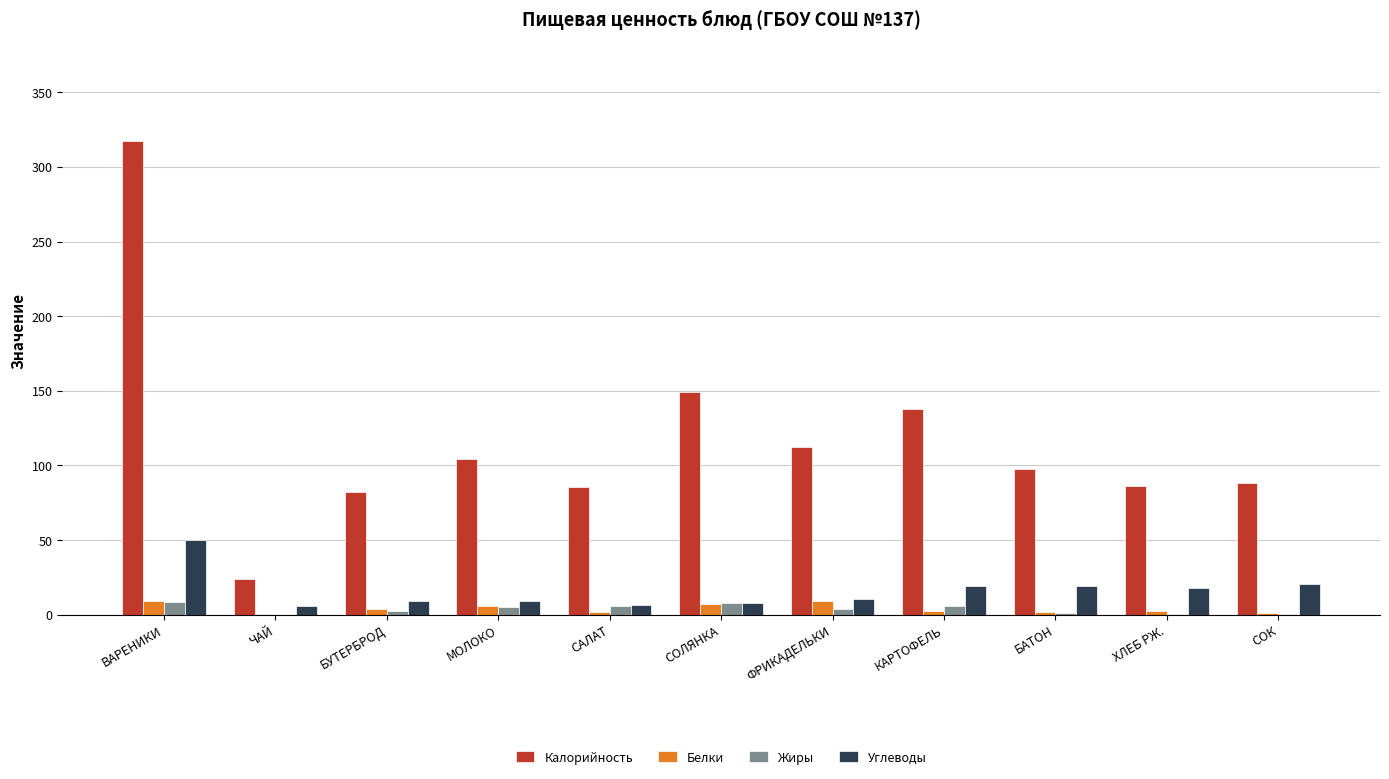

How many data points does each series have?

11